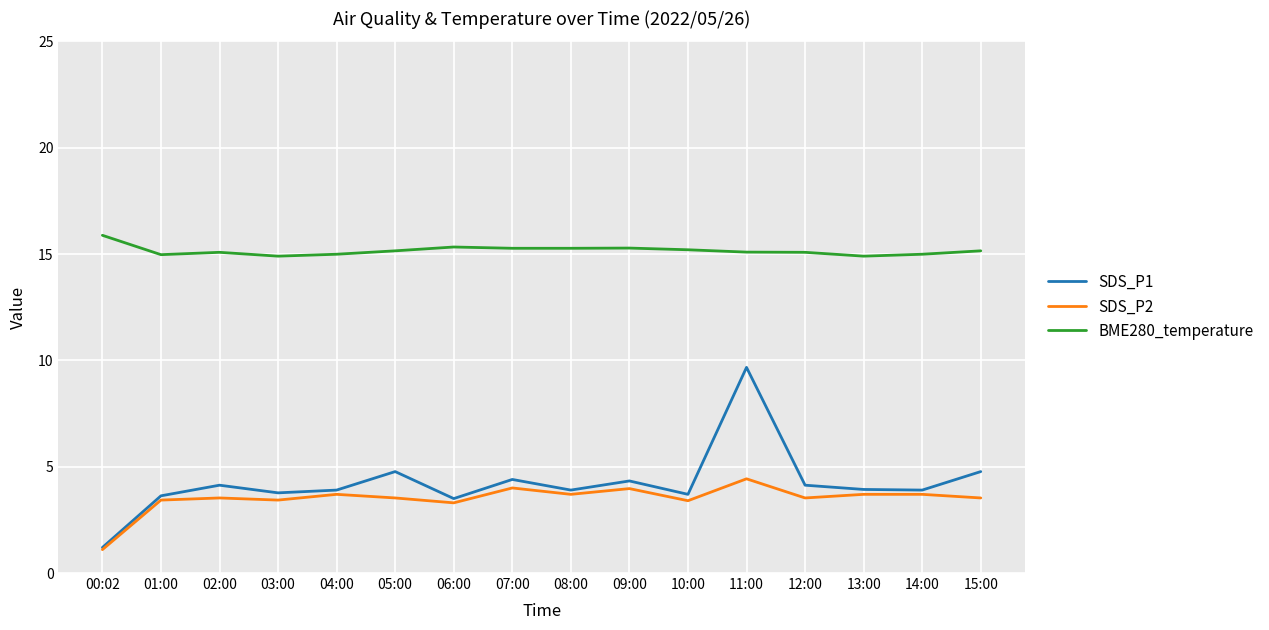

List the series in order of their peak value, lowest first.

SDS_P2, SDS_P1, BME280_temperature